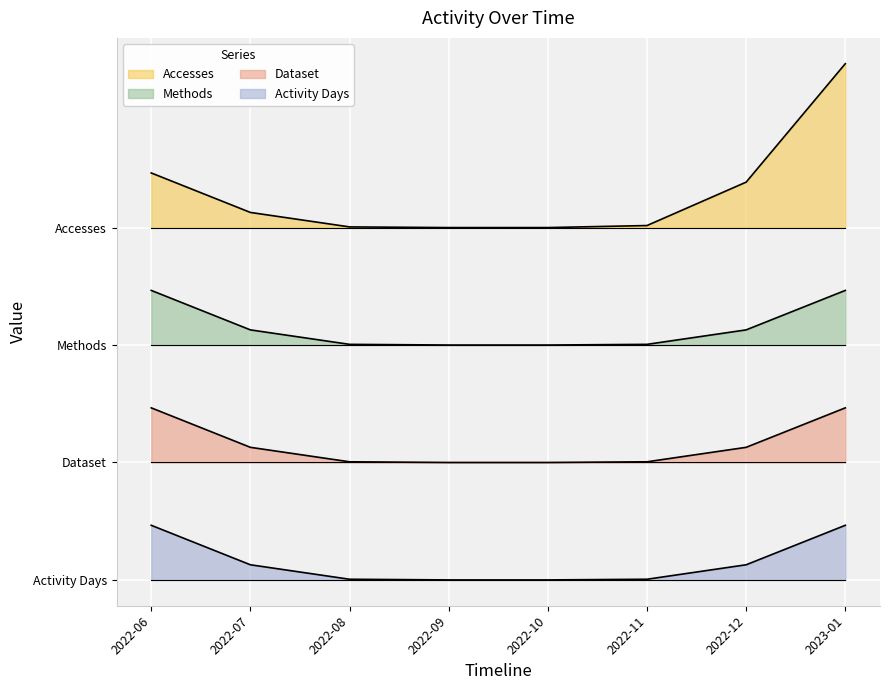

True or false: Accesses and Dataset intersect in this chart.

False